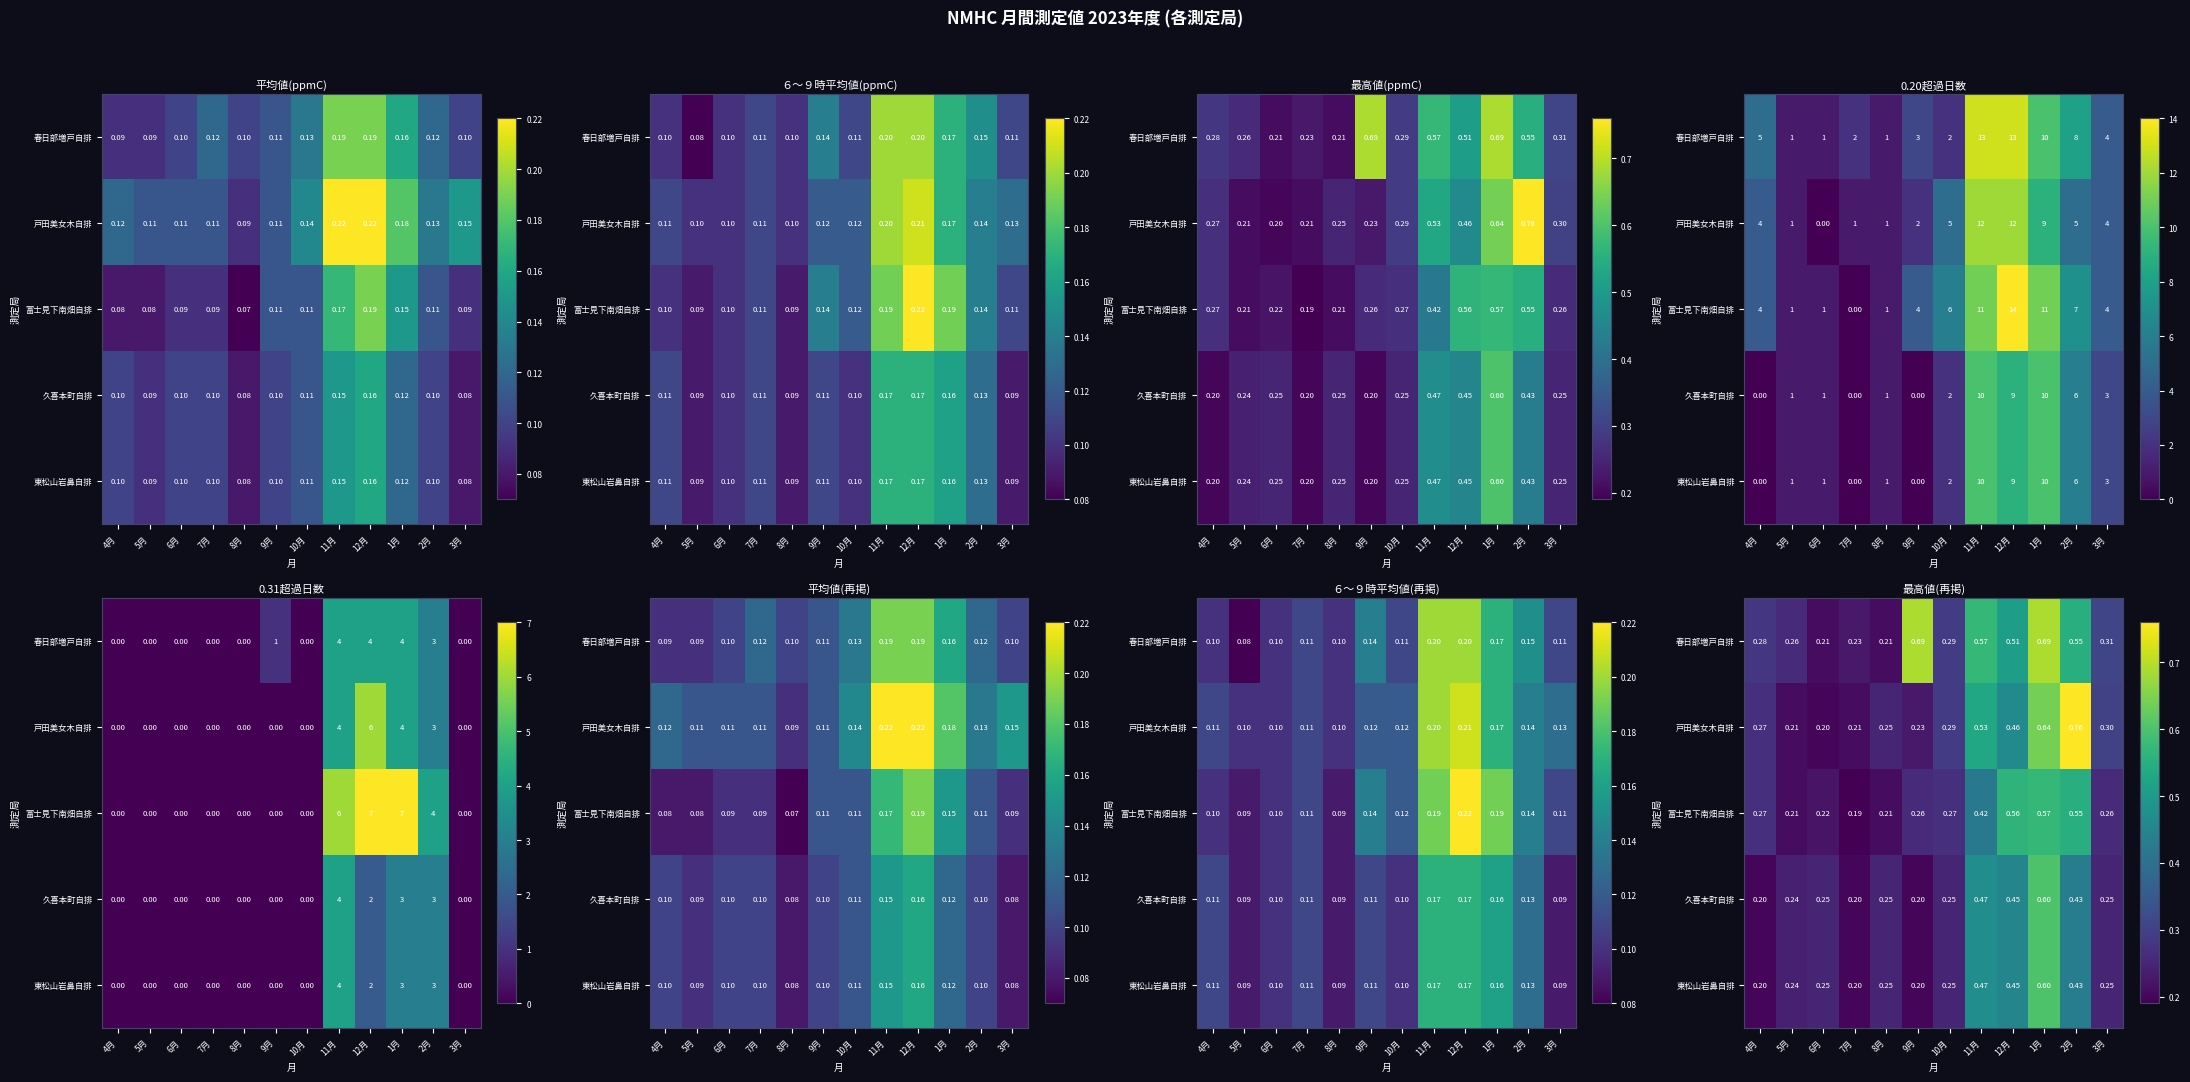

What is the average value of the 戸田美女木自排 series?

0.4